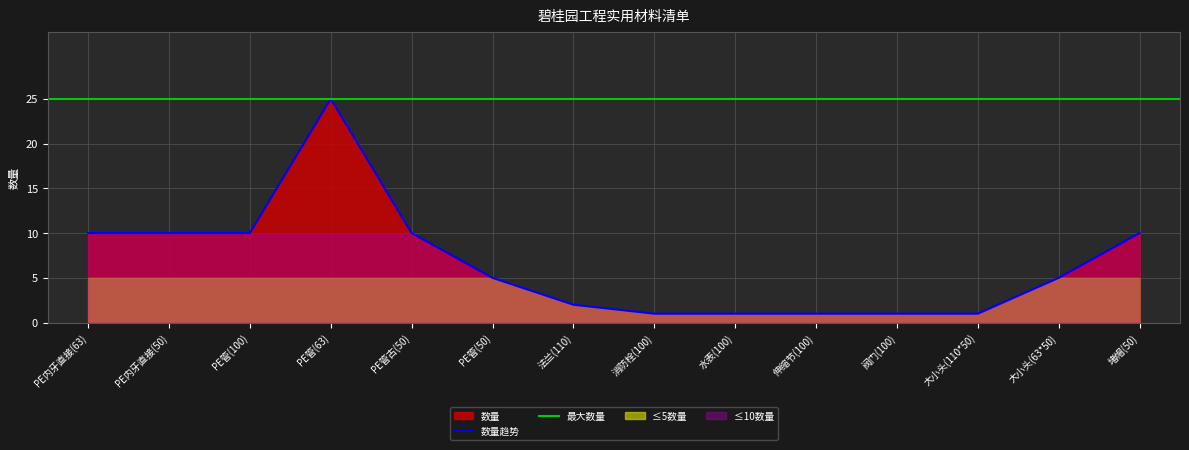

The chart shows a value of 13 at PE内牙直接(50). True or false?

False